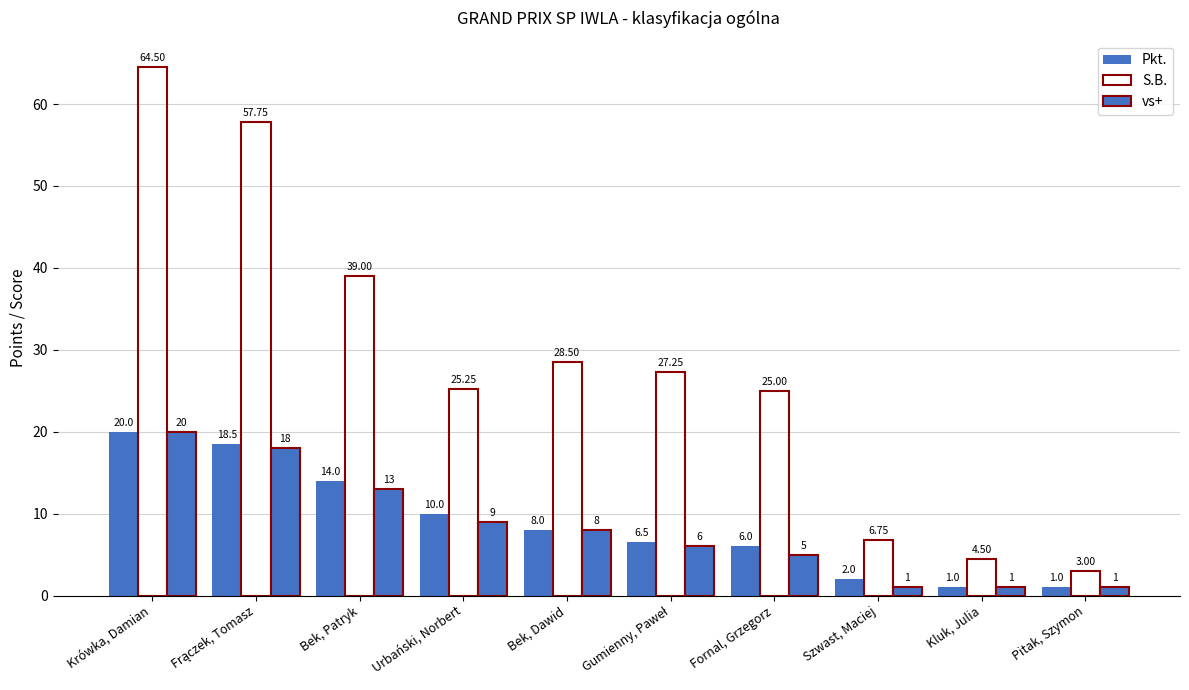

The vs+ series shows 13.0 at Bek, Patryk. True or false?

True